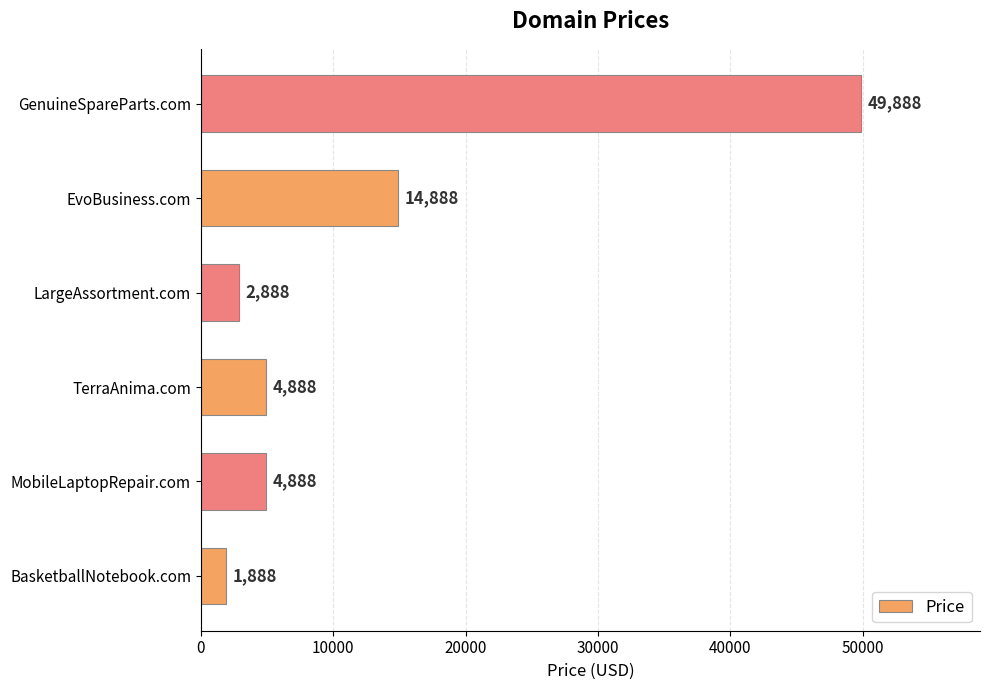

Reading top to bottom, what are all the values shown in this chart?

GenuineSpareParts.com=49888	EvoBusiness.com=14888	LargeAssortment.com=2888	TerraAnima.com=4888	MobileLaptopRepair.com=4888	BasketballNotebook.com=1888